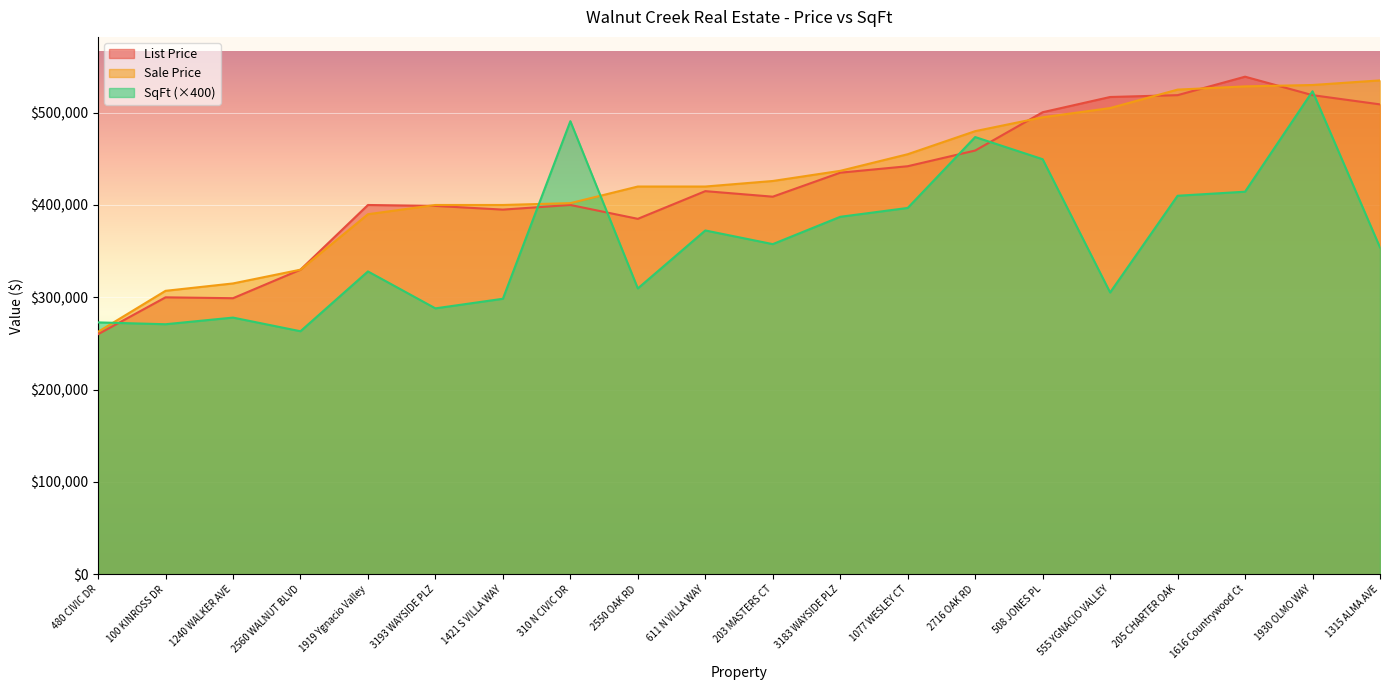

Where is Sale Price nearest to the value 398797?

3193 WAYSIDE PLZ